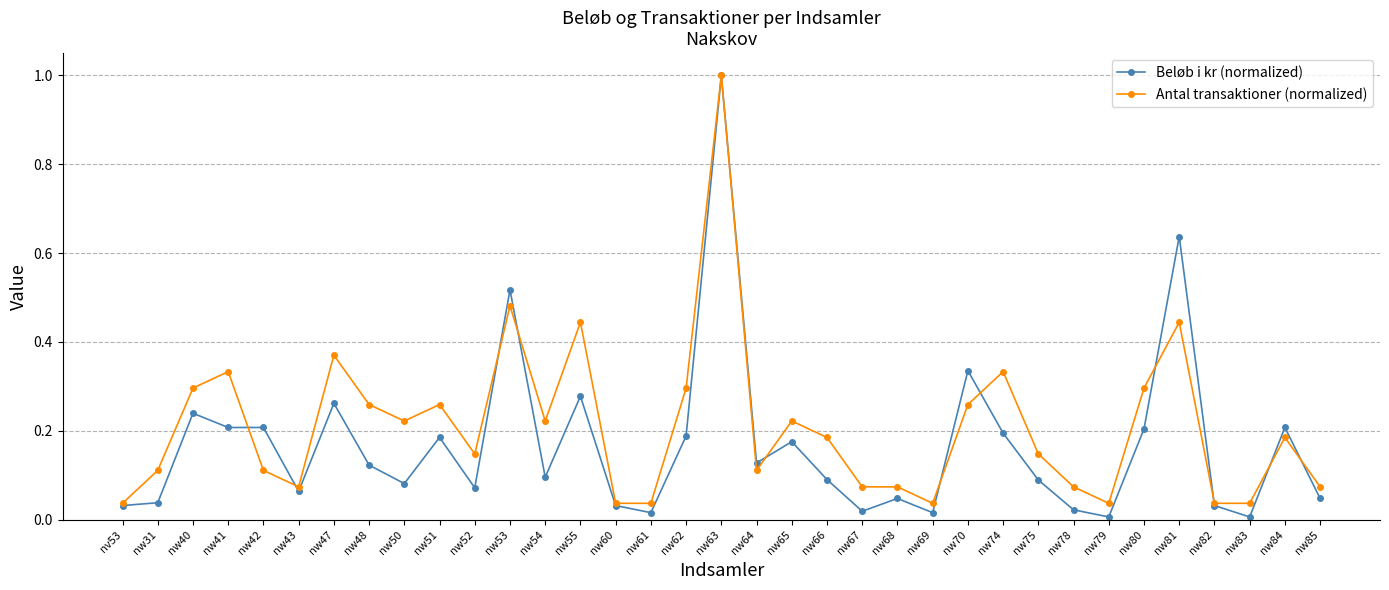

Is the value of Beløb i kr (normalized) at nw83 greater than the value of Antal transaktioner (normalized) at nw60?

No